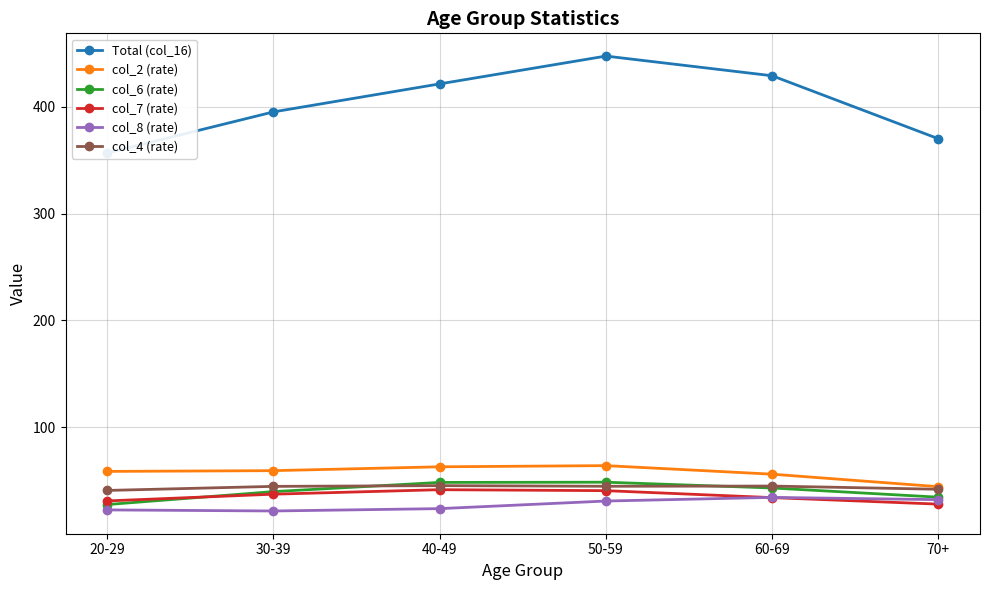

True or false: col_8 (rate) has a value of 40.9 at 50-59.

False